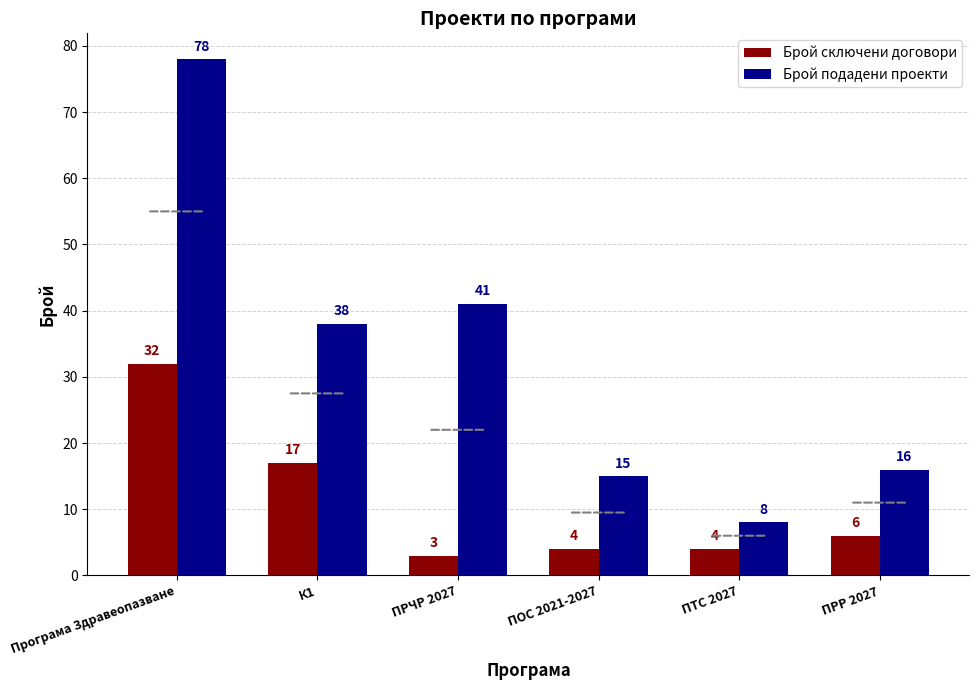

List the series in order of their peak value, highest first.

Брой подадени проекти, Брой сключени договори